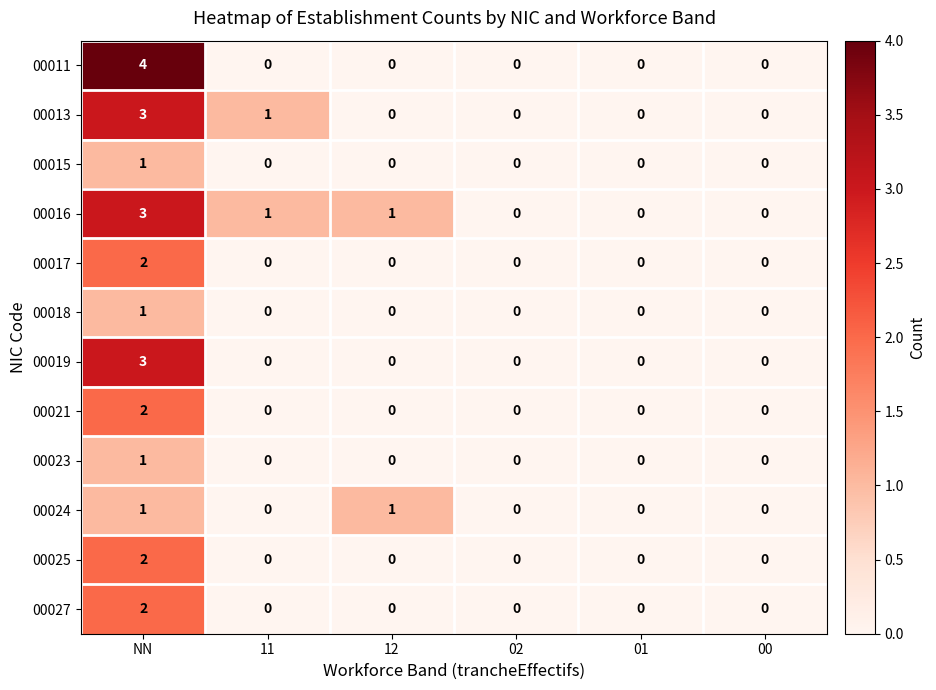

Which category has the highest value in the 00011 series?

NN